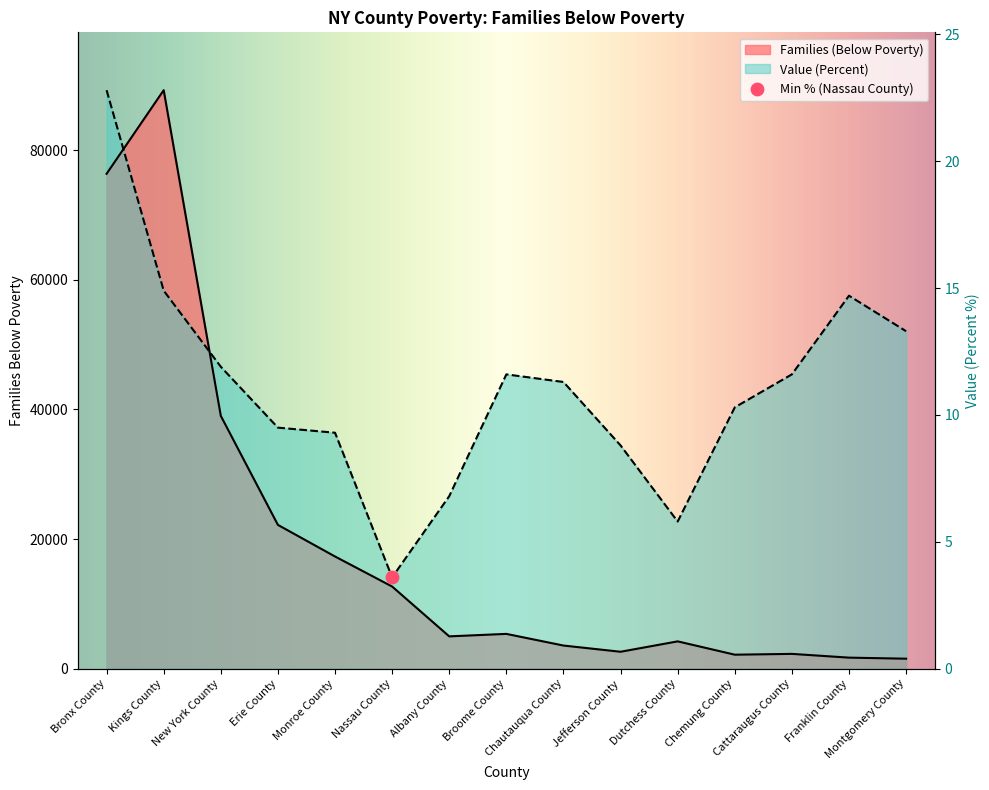

Which series has the widest spread of Y values?

Families (Below Poverty)